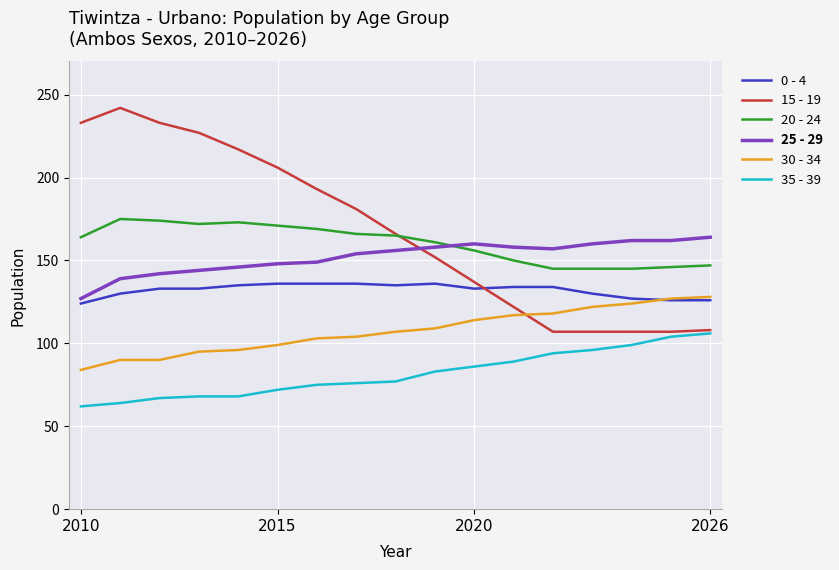

Which series ends up on top after the final intersection of 15 - 19 and 30 - 34?

30 - 34